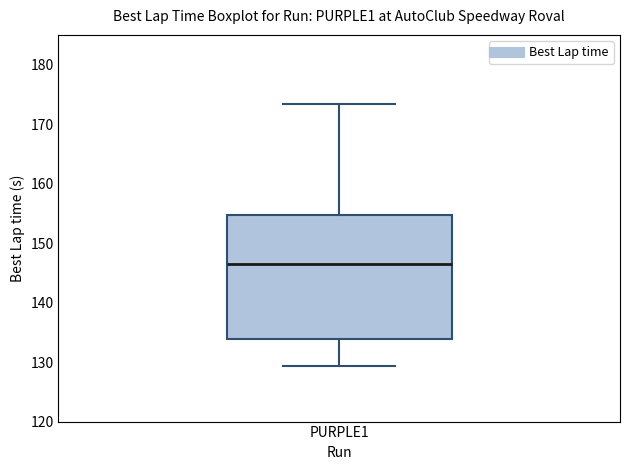

Read this box plot against the y-axis: the position of the median line, the range covered by the box, and the ends of both whiskers. The values are not printed on the chart, so give them approximately, as read against the axis.

median 146, box 134 to 155, whiskers 129 to 173